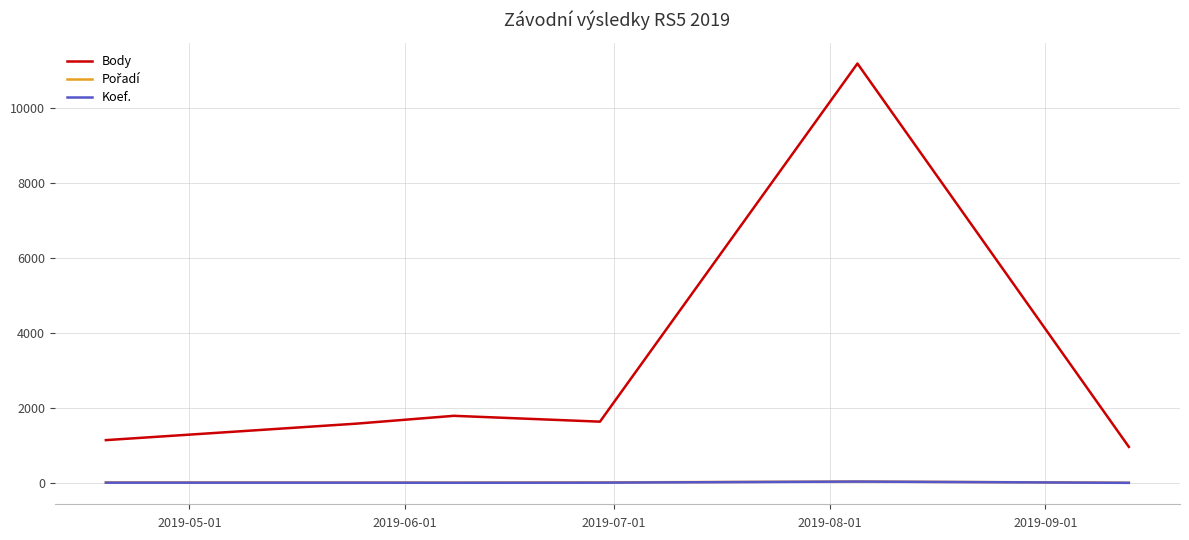

Which series has the widest spread of values?

Body